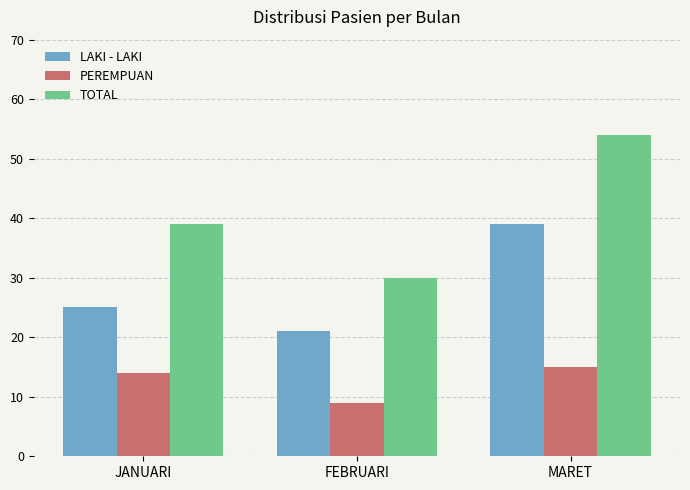

How many bars are there in each group?

3